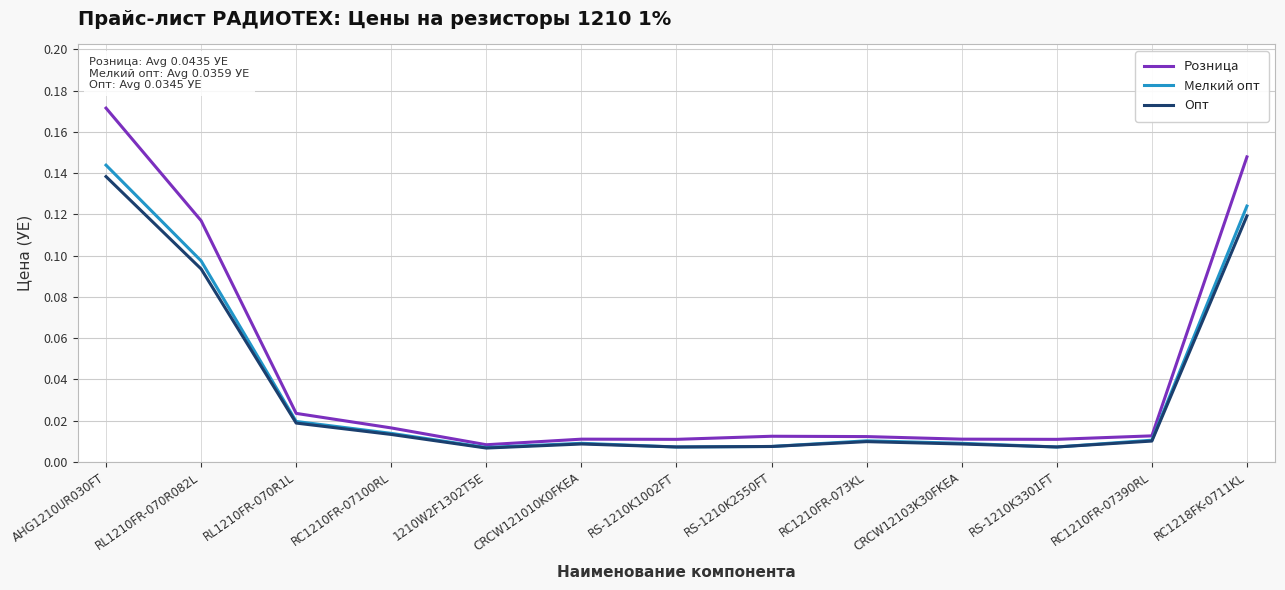

Between AHG1210UR030FT and RS-1210K1002FT, which series saw the biggest shift?

Розница